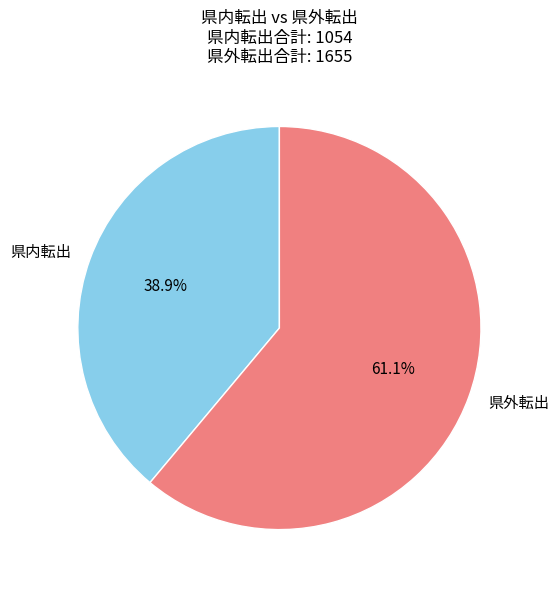

How many slices are in this pie chart?

2